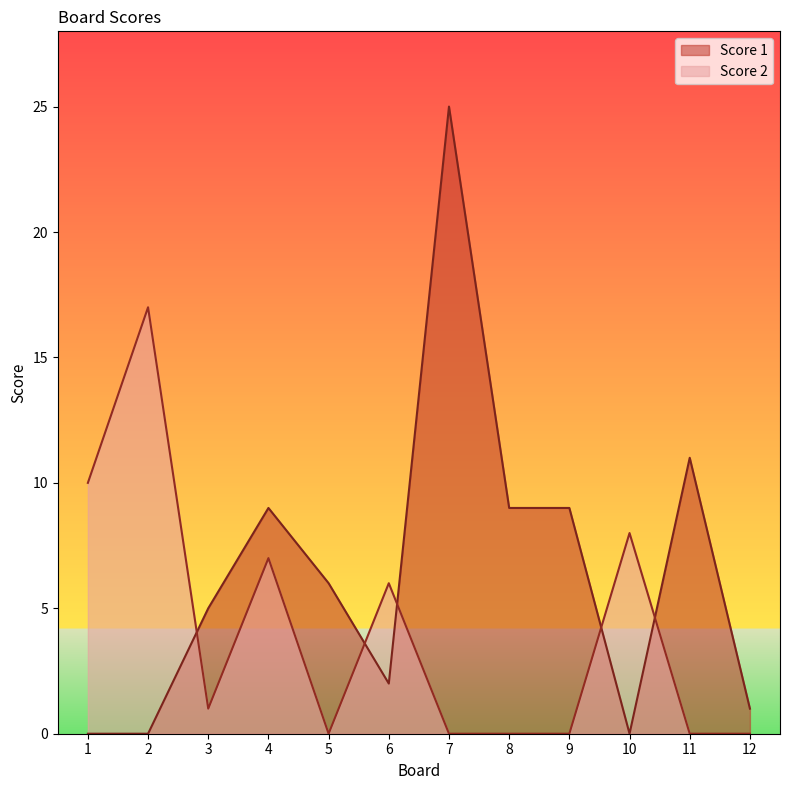

In Score 2, how many points are higher than both neighbors (excluding endpoints)?

4